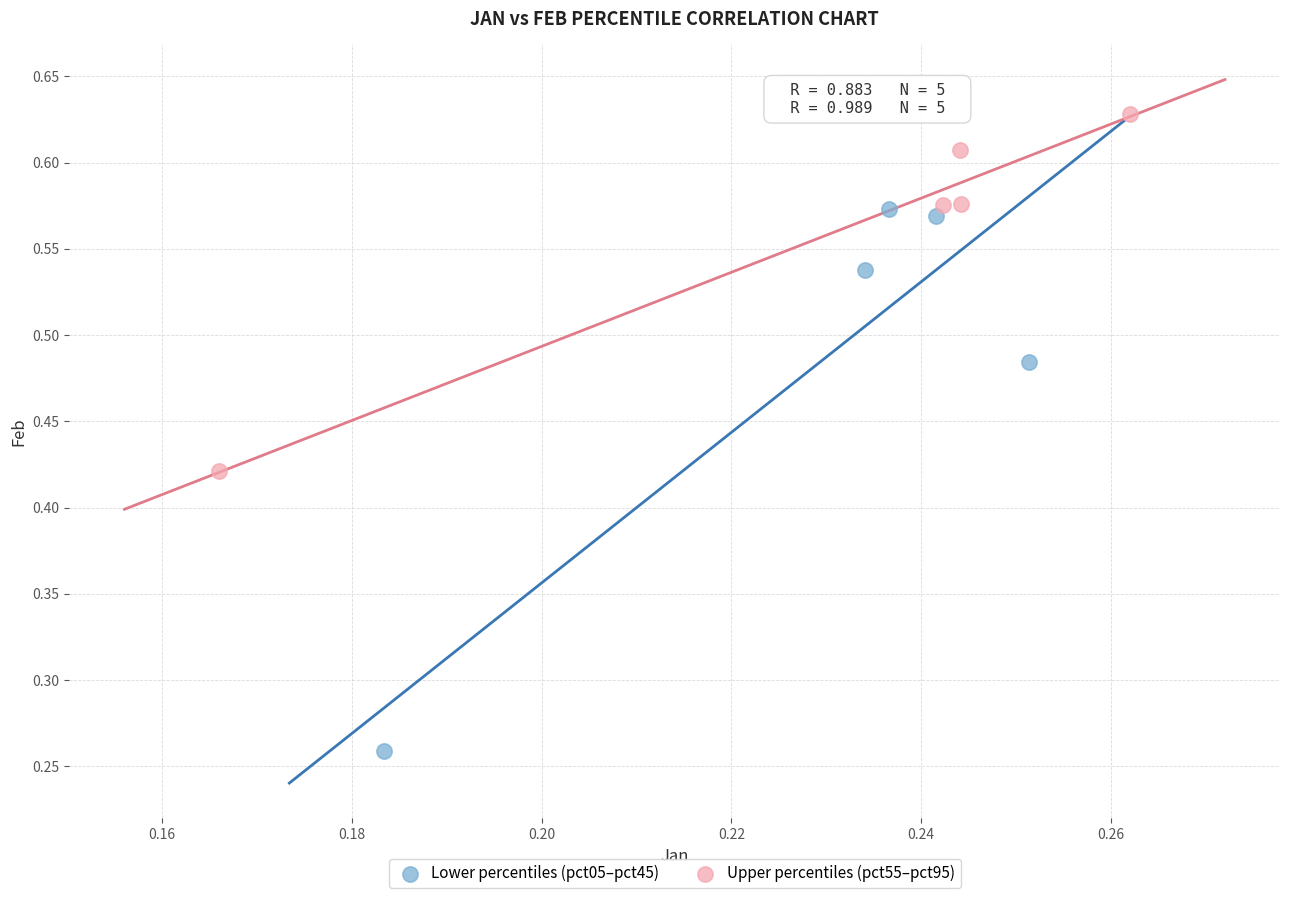

Which series reaches the minimum Y coordinate?

Lower percentiles (pct05–pct45)